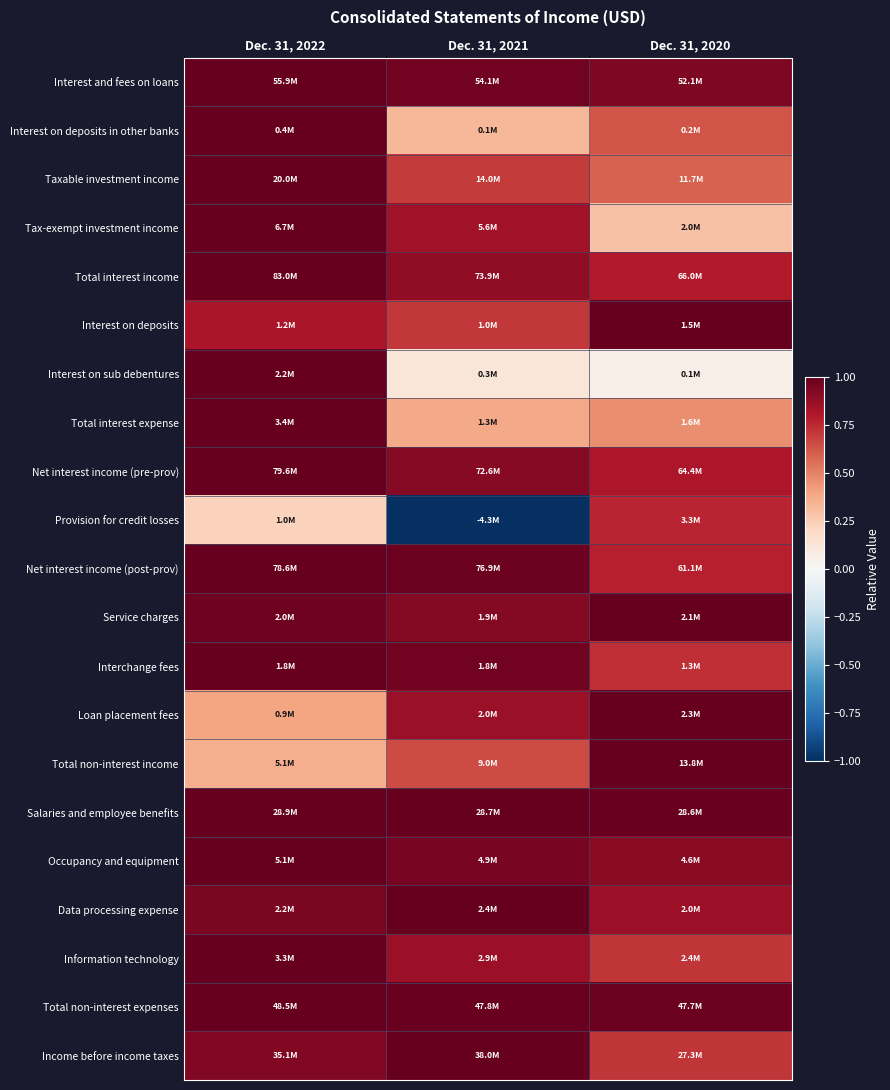

List the series in order of their peak value, highest first.

Interest and fees on loans, Interest on deposits in other banks, Taxable investment income, Tax-exempt investment income, Total interest income, Interest on deposits, Interest on sub debentures, Total interest expense, Net interest income (pre-prov), Net interest income (post-prov), Service charges, Interchange fees, Loan placement fees, Total non-interest income, Salaries and employee benefits, Occupancy and equipment, Data processing expense, Information technology, Total non-interest expenses, Income before income taxes, Provision for credit losses